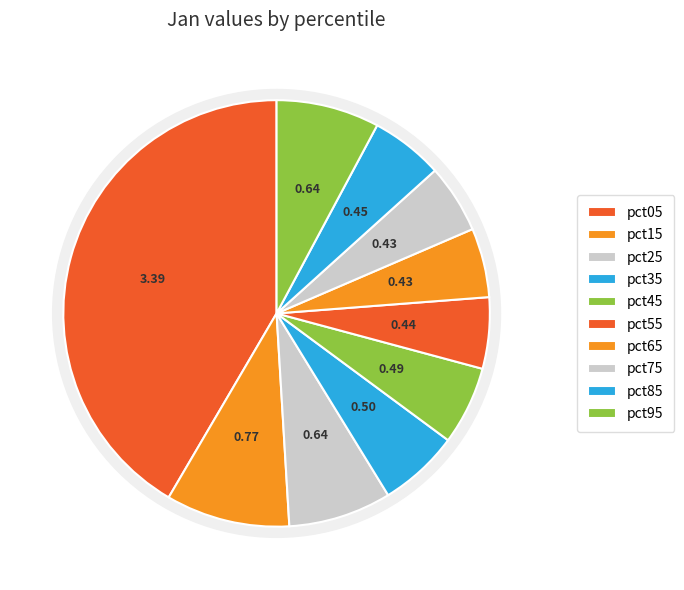

Does pct05 account for over 50% of the chart?

No